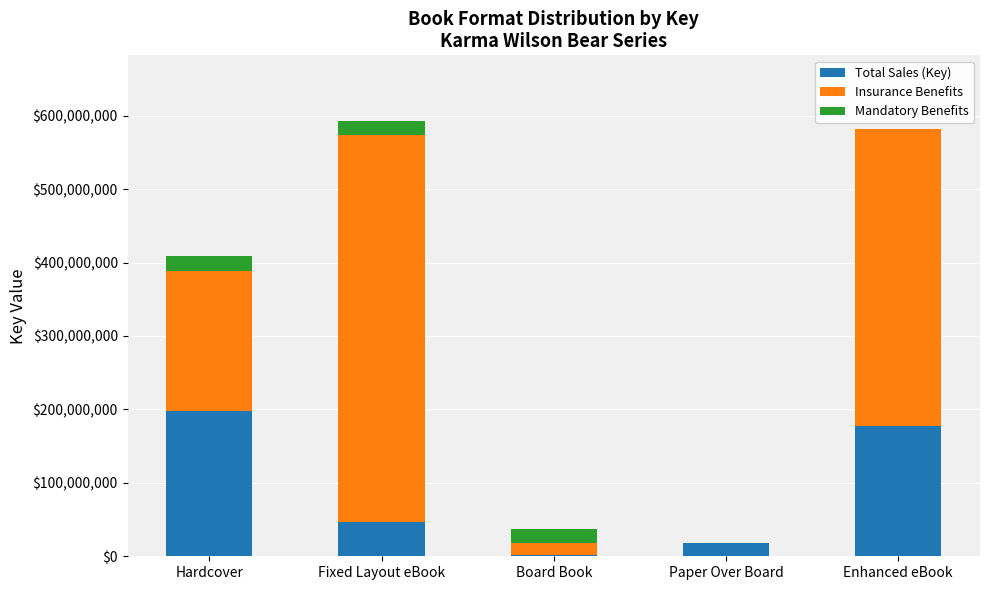

What is the total value across all series at Hardcover?

408477673